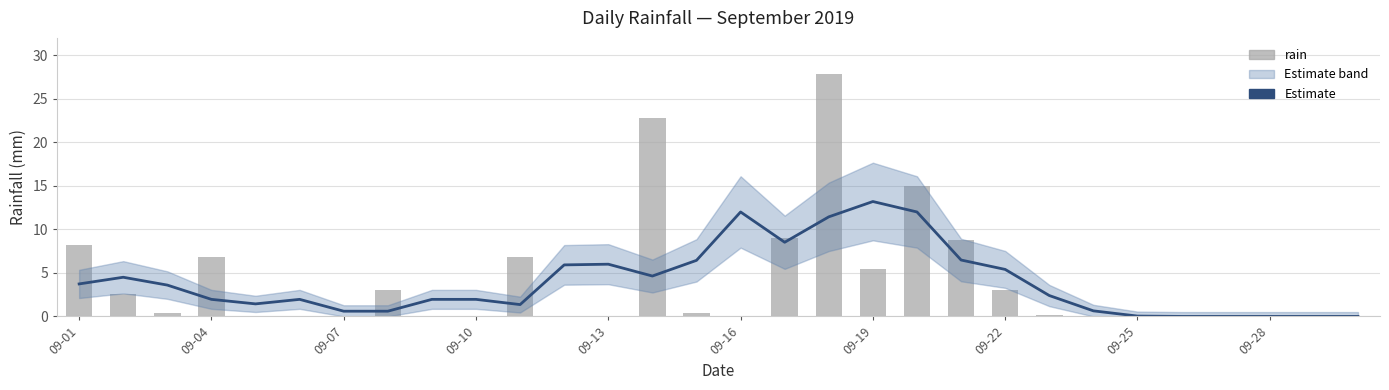

Is the value of Estimate at 09-19 greater than the value of rain at 16?

No